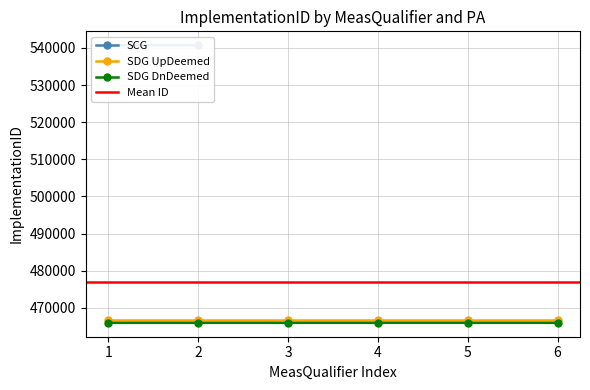

What is the value of the SDG DnDeemed point at the 5th from the left?

465973